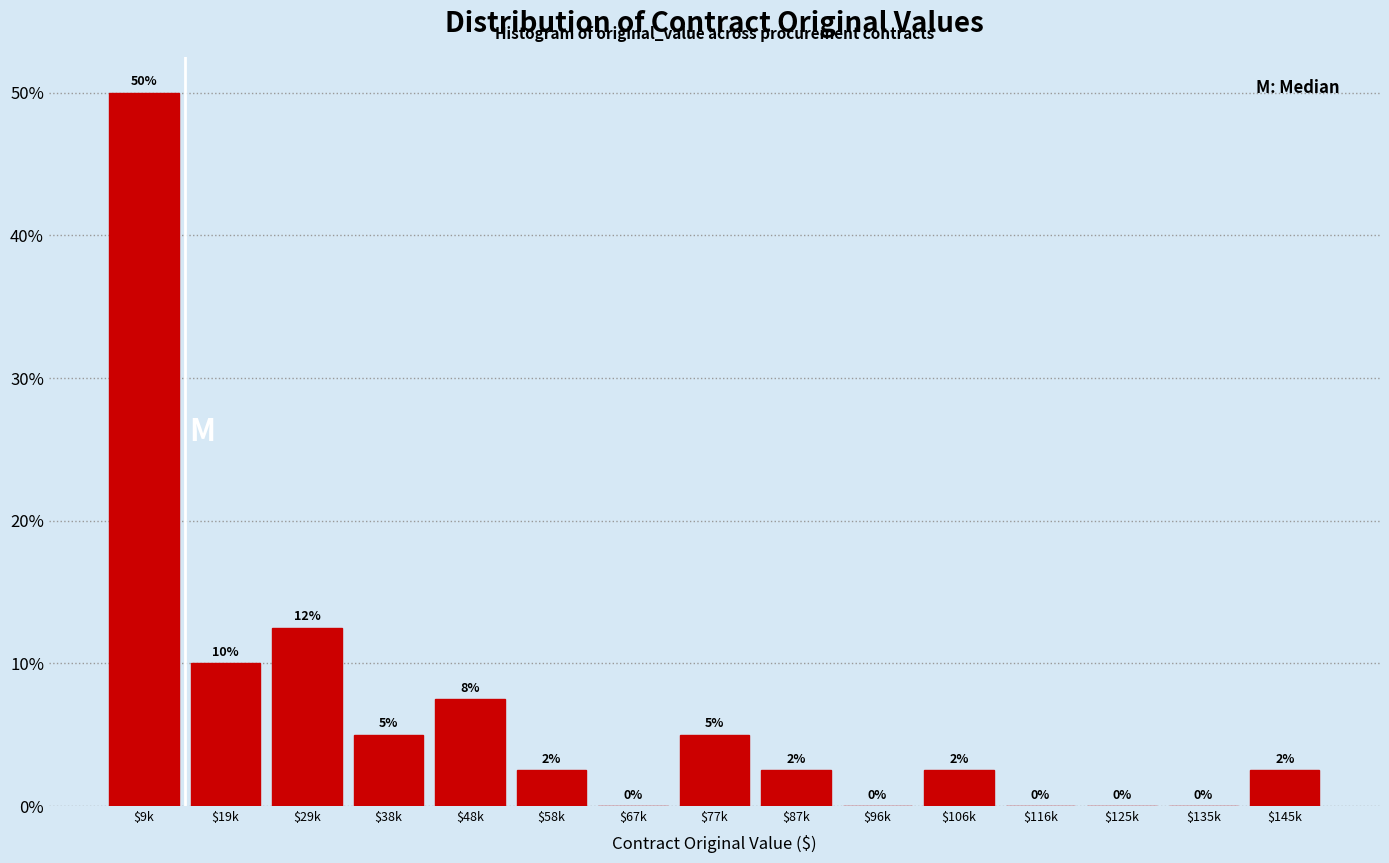

Where does the data first go above 2?

$9k